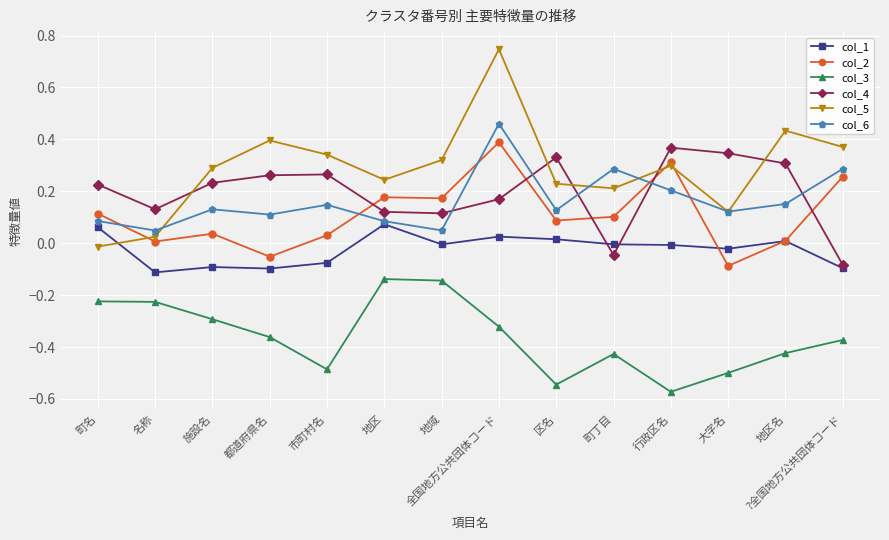

What is the label of the 9th point from the left?

区名